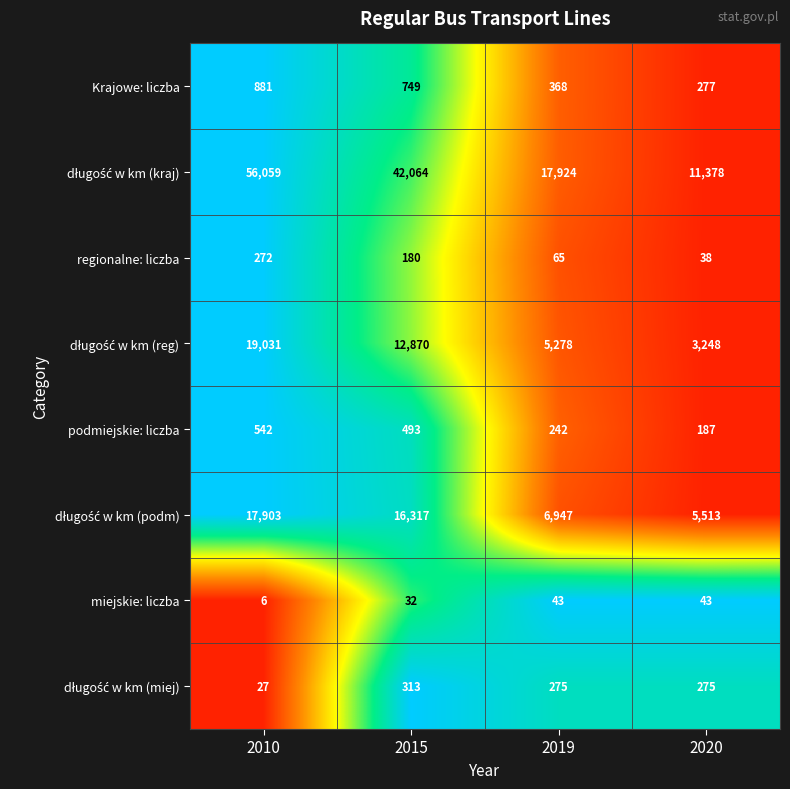

Which category has the lowest value in the Krajowe: liczba series?

2020